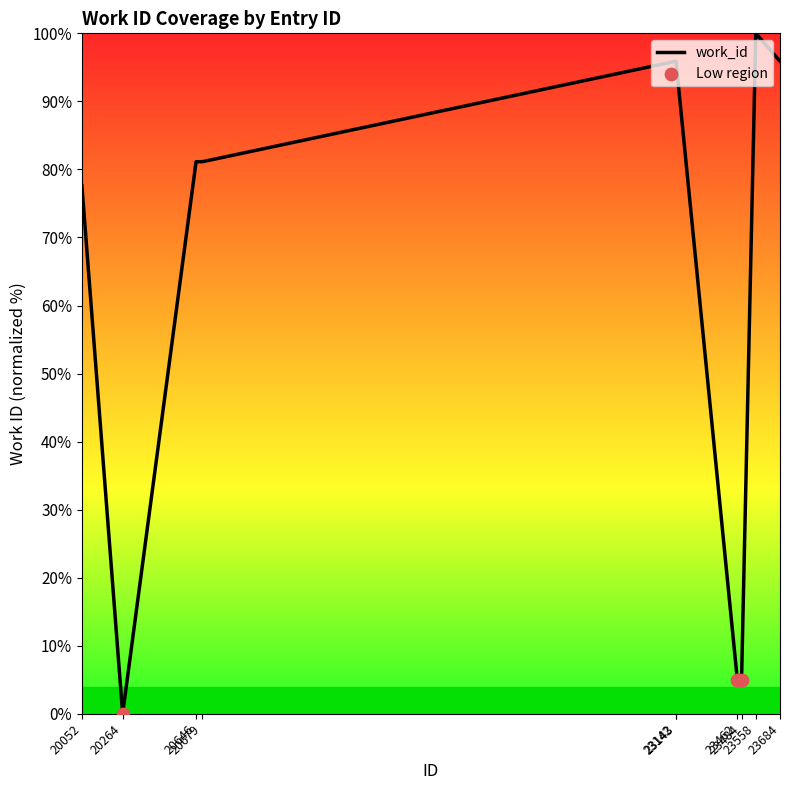

Approximately how many times larger is the value at 20646 compared to 23143?

0.8